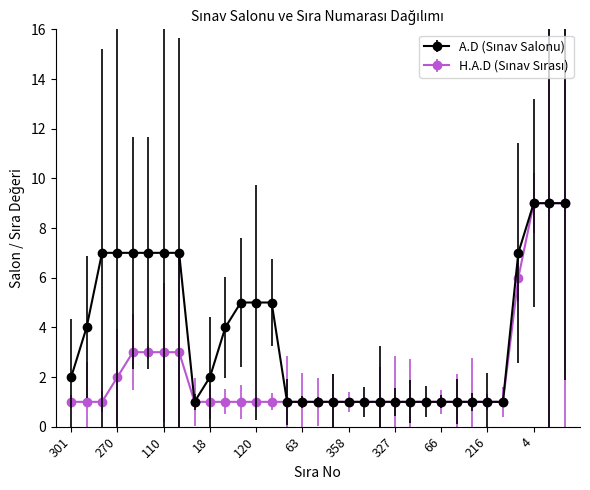

What is the sum of all A.D (Sınav Salonu) values?

119